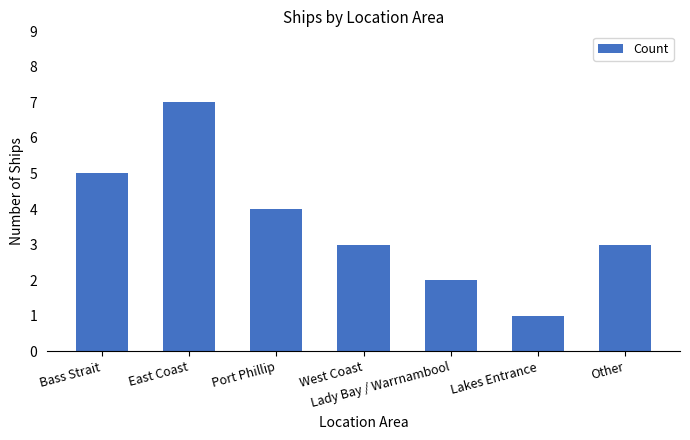

Approximately how many times larger is the value at West Coast compared to Port Phillip?

0.8